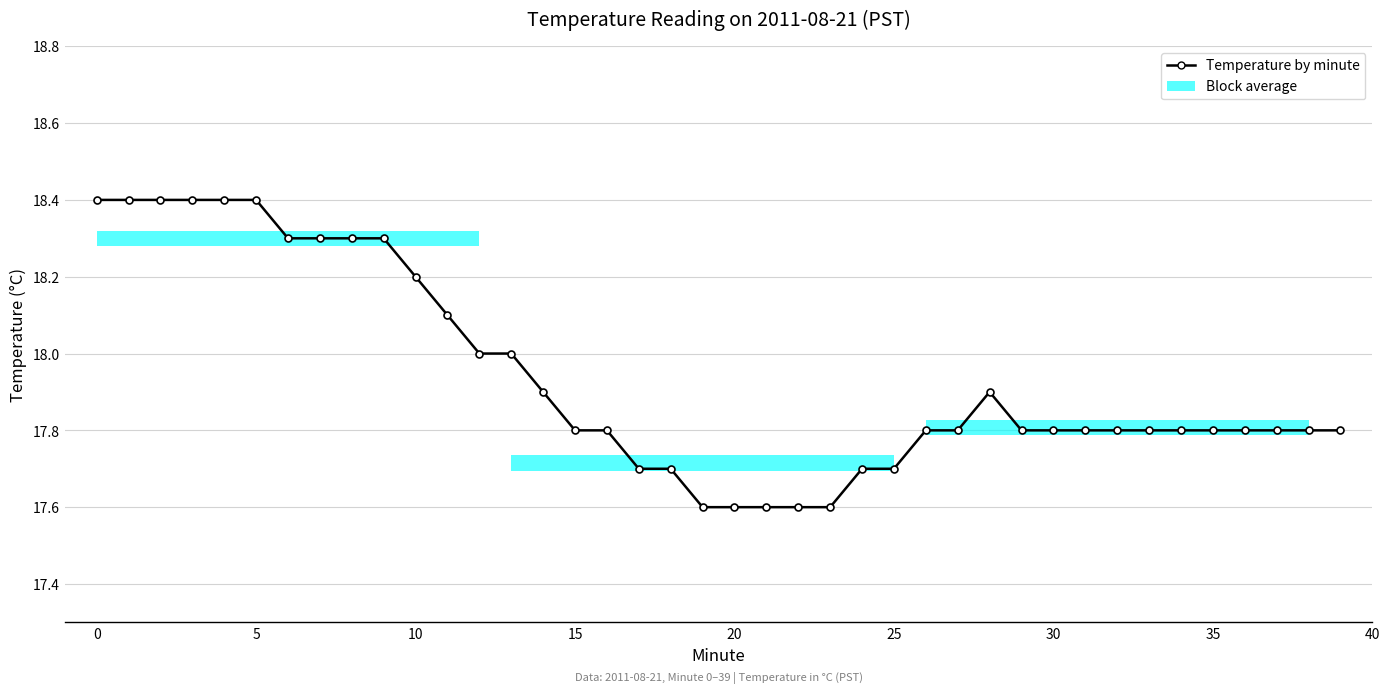

What is the minimum value shown in the chart?

17.6